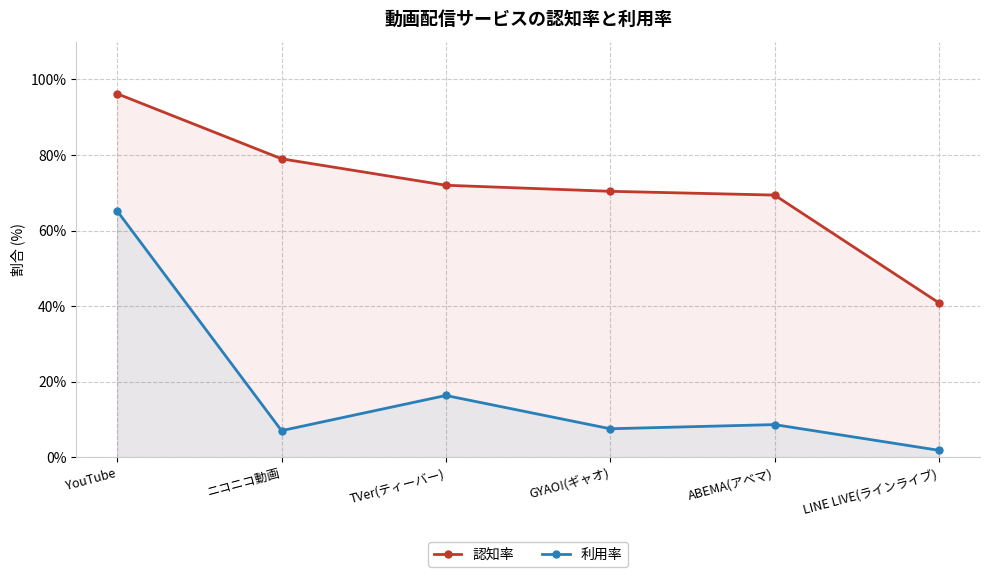

Reading left to right, transcribe all the data shown in this chart.

認知率: YouTube=96.2	ニコニコ動画=79.0	TVer(ティーバー)=72.0	GYAO!(ギャオ)=70.4	ABEMA(アベマ)=69.4	LINE LIVE(ラインライブ)=40.9
利用率: YouTube=65.2	ニコニコ動画=7.1	TVer(ティーバー)=16.4	GYAO!(ギャオ)=7.6	ABEMA(アベマ)=8.7	LINE LIVE(ラインライブ)=1.9